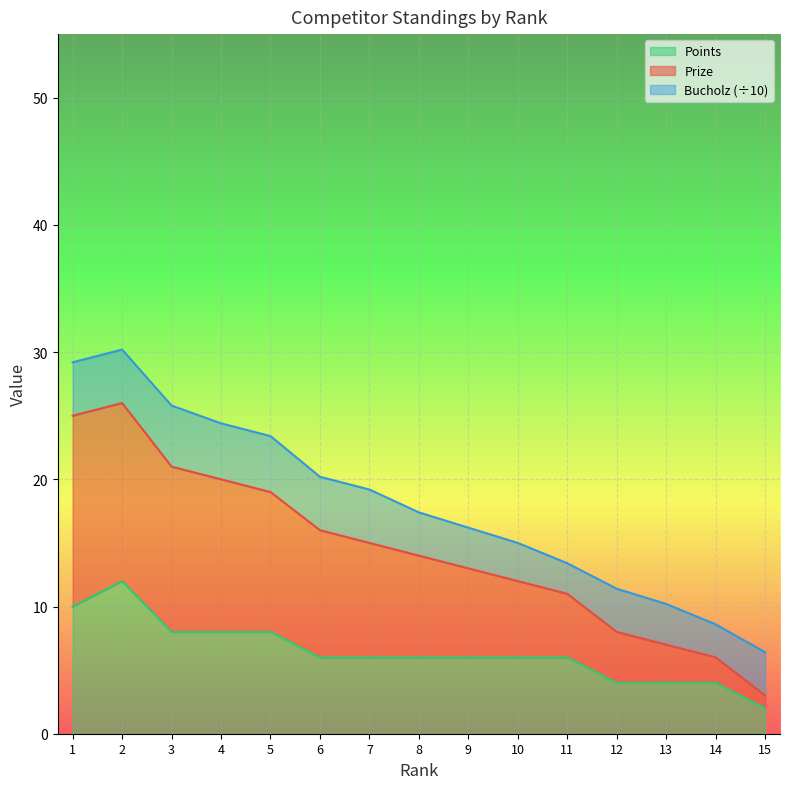

How many lines are shown in the chart?

3